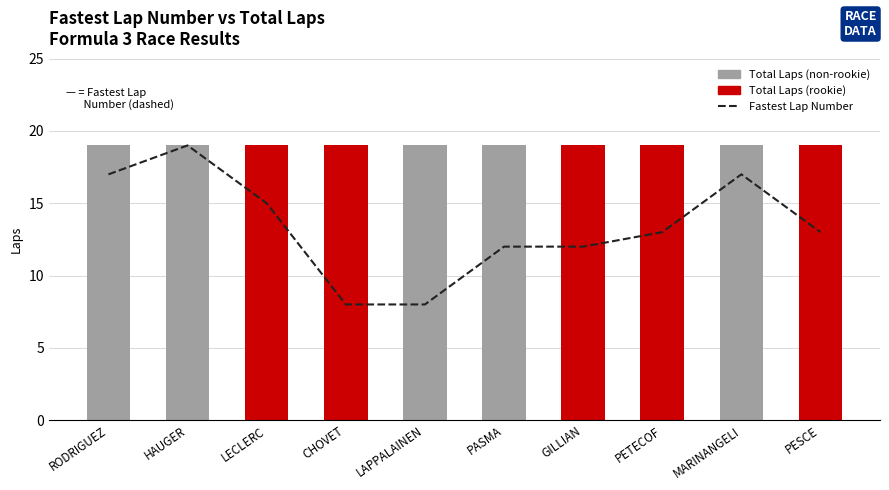

What position from the left is HAUGER?

2